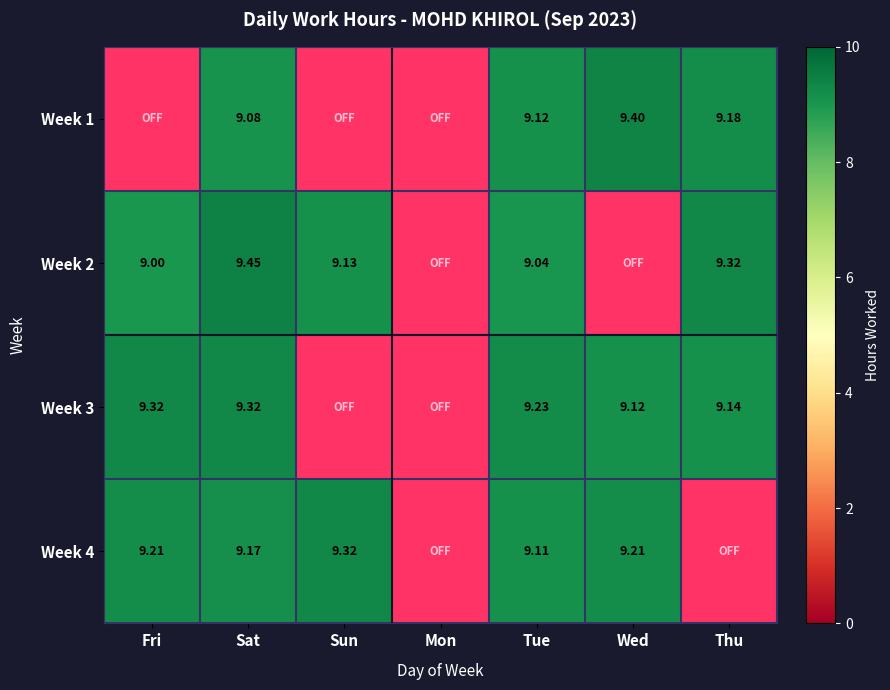

Is the value of Week 4 at Wed greater than the value of Week 2 at Sat?

No